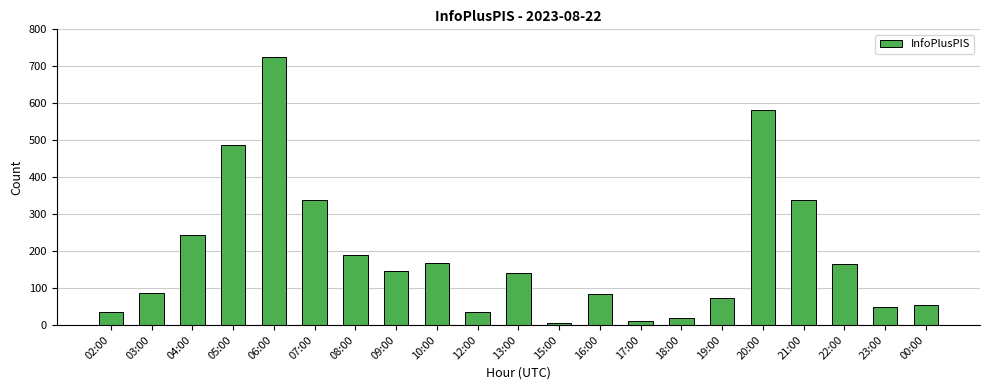

What is the label of the 20th bar from the left?

23:00